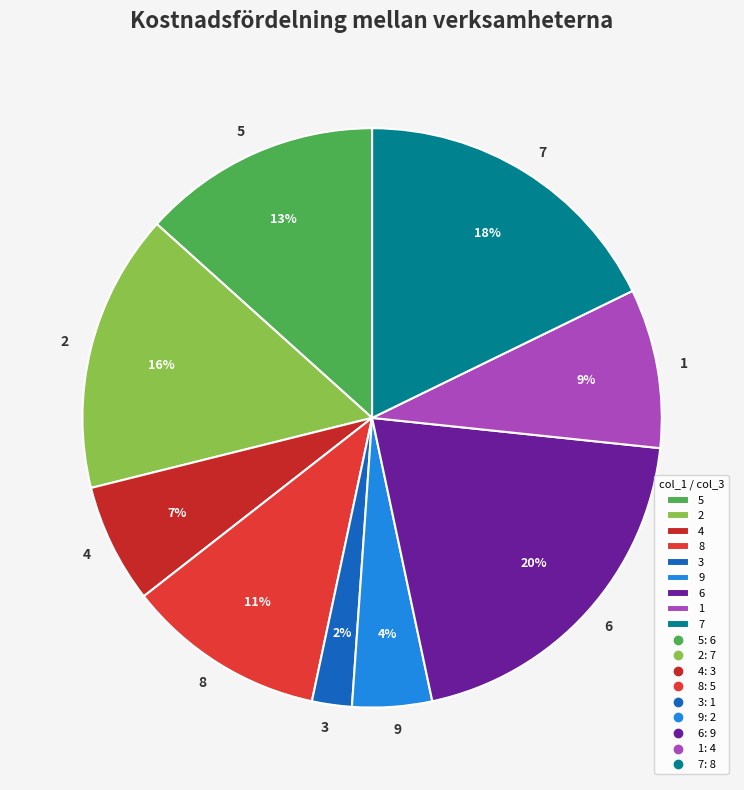

Does 9 account for over 50% of the chart?

No